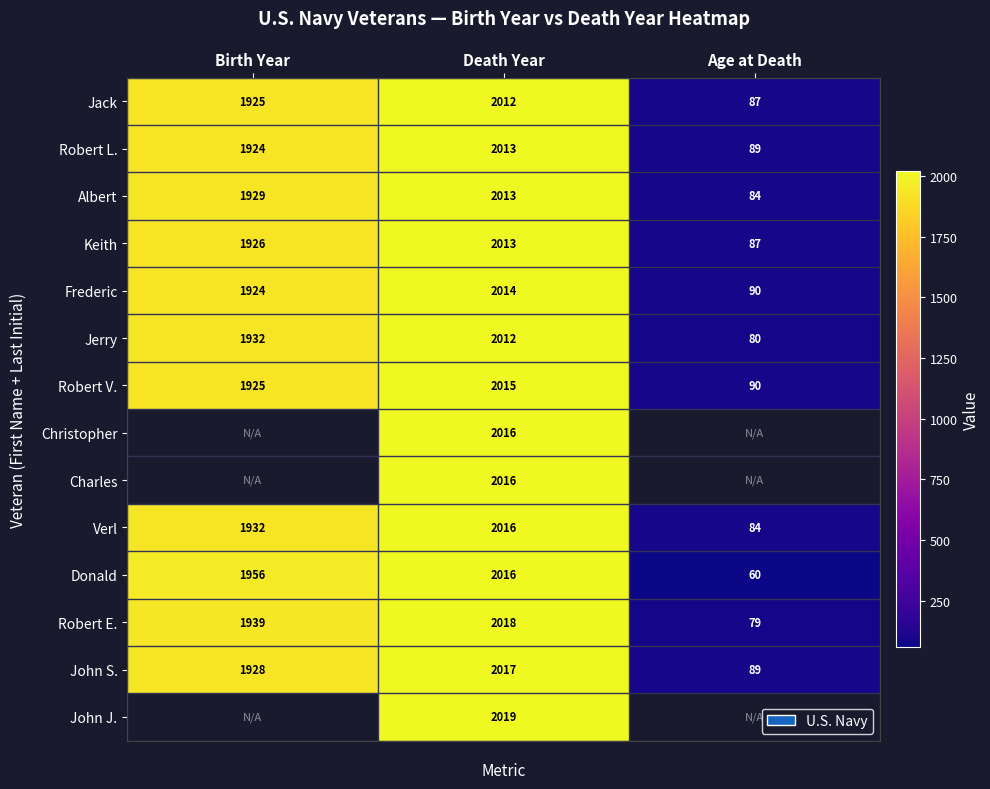

What is the total value across all series at Death Year?

28210